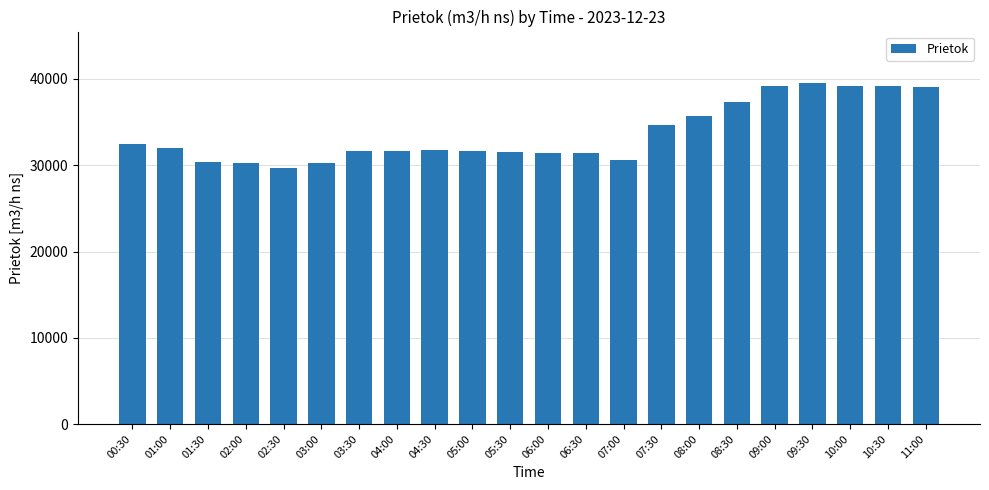

What is the label of the 22nd bar from the left?

11:00